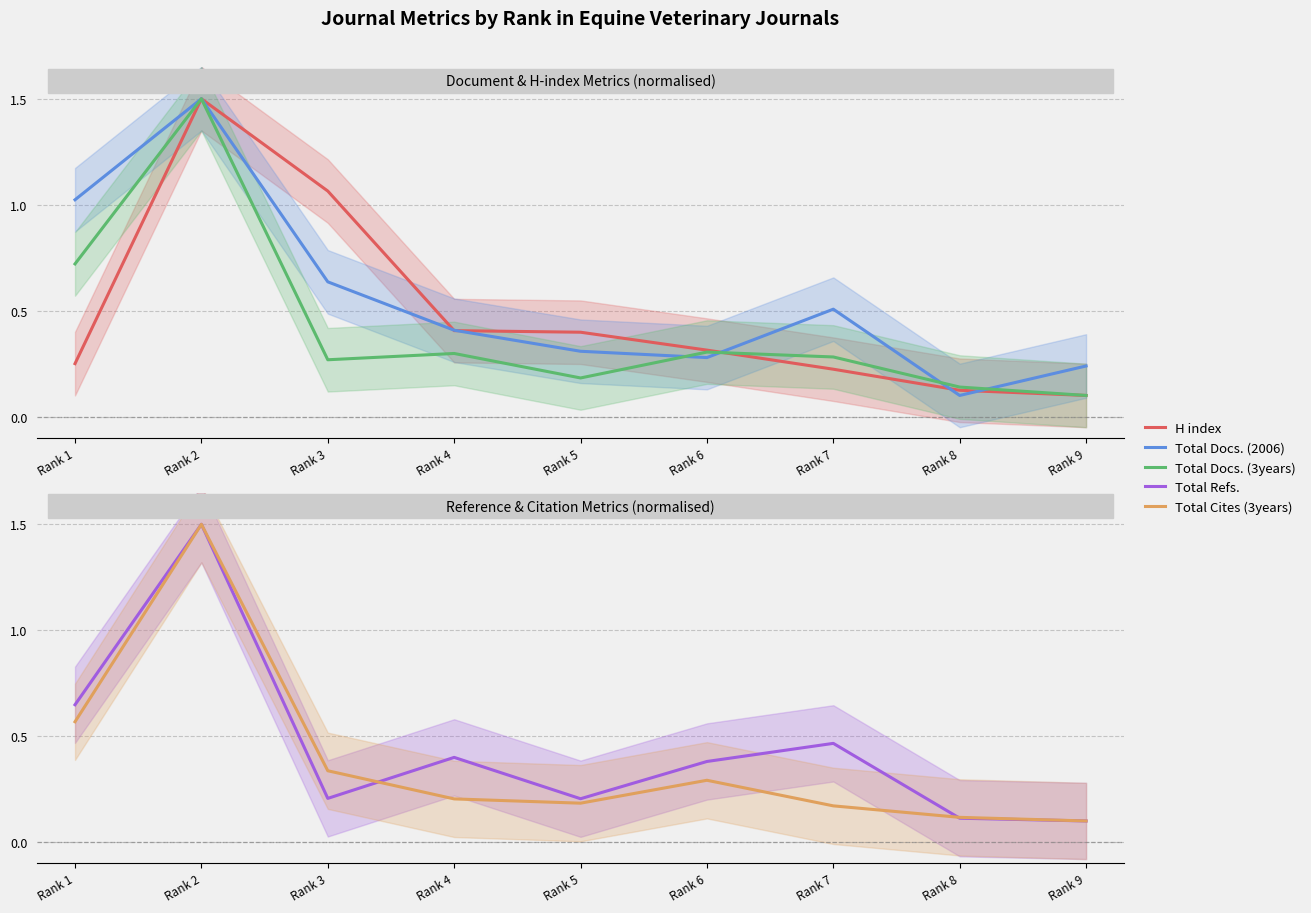

The H index series shows 1.5 at Rank 3. True or false?

False